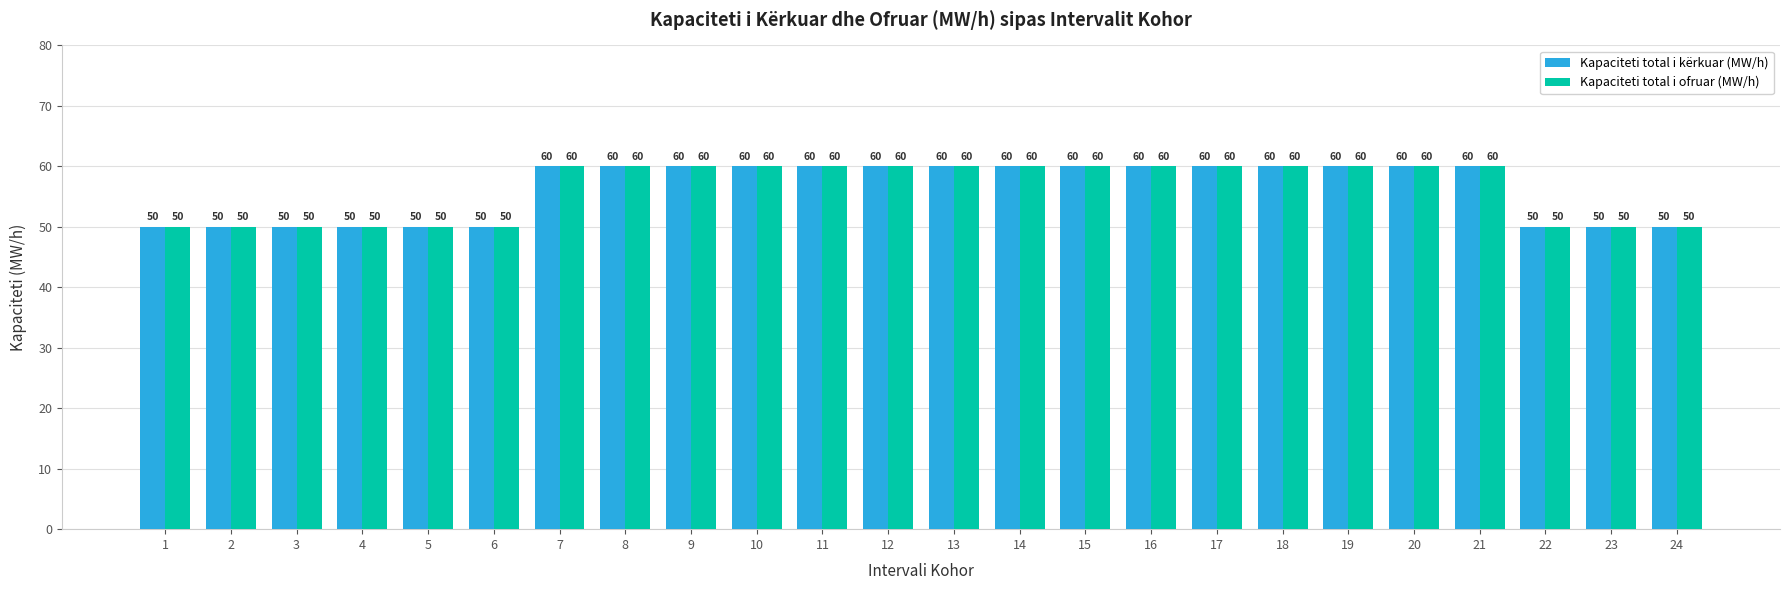

At how many categories does at least one series exceed 52?

15